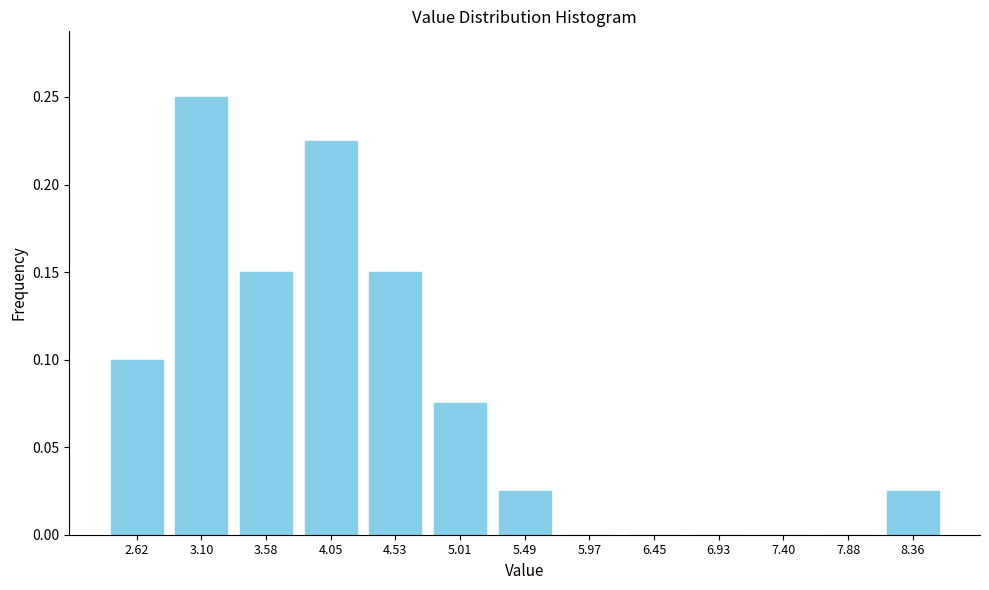

Which category has the highest value across all series?

3.10